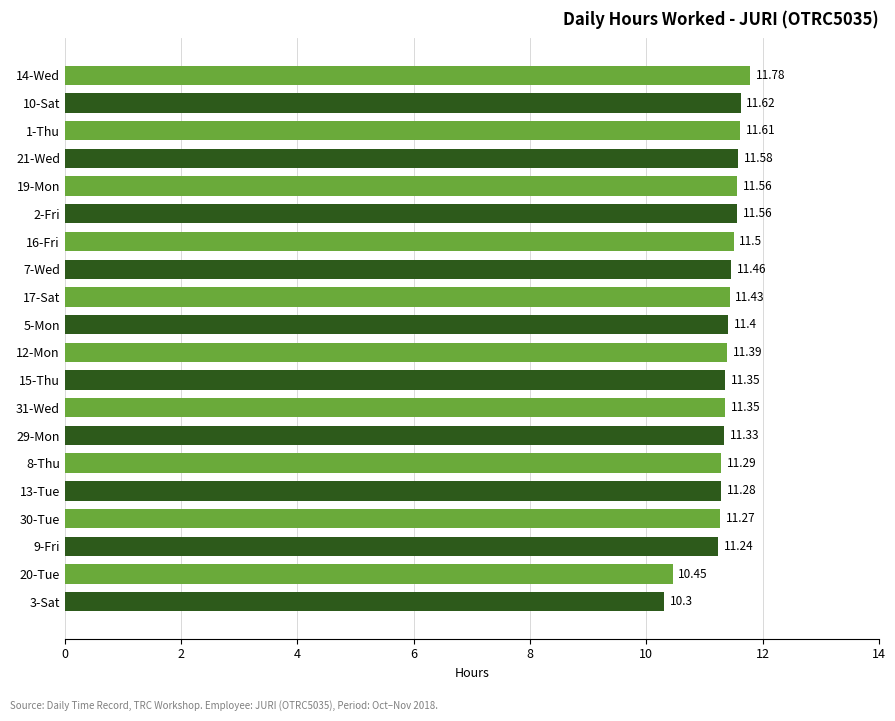

What is the difference between the second highest and minimum values?

1.3